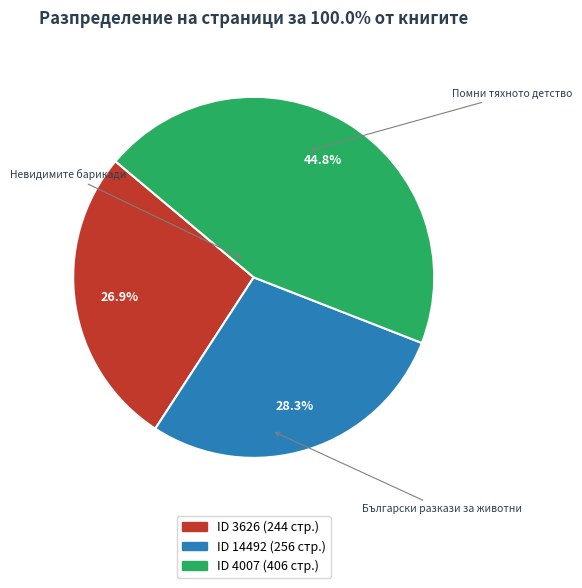

Is there a majority slice in this chart?

No